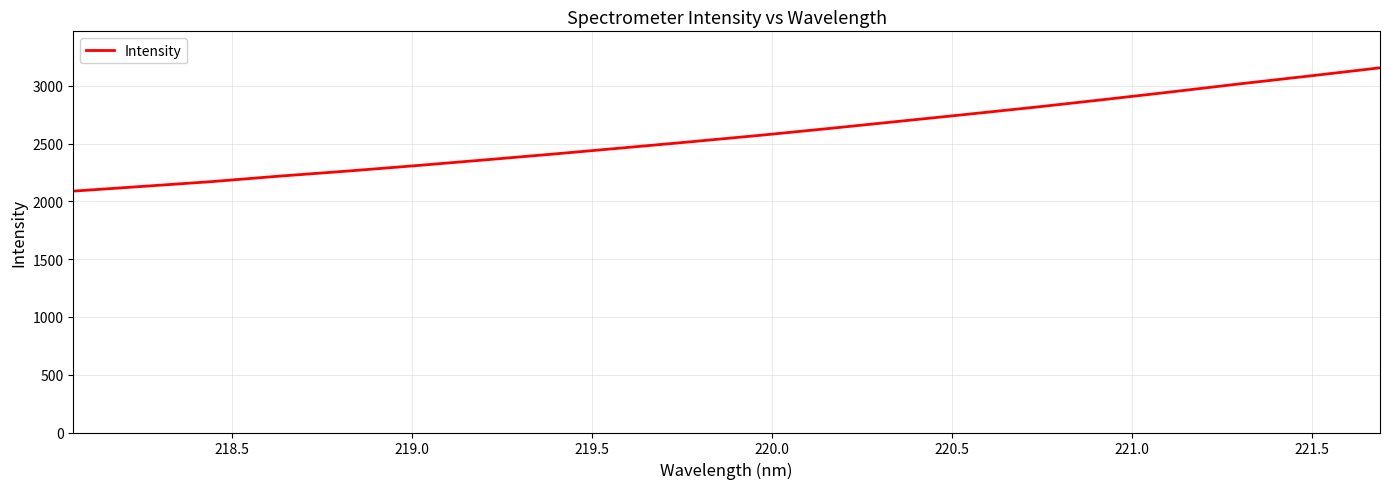

What is the sum of all values?

51517.3